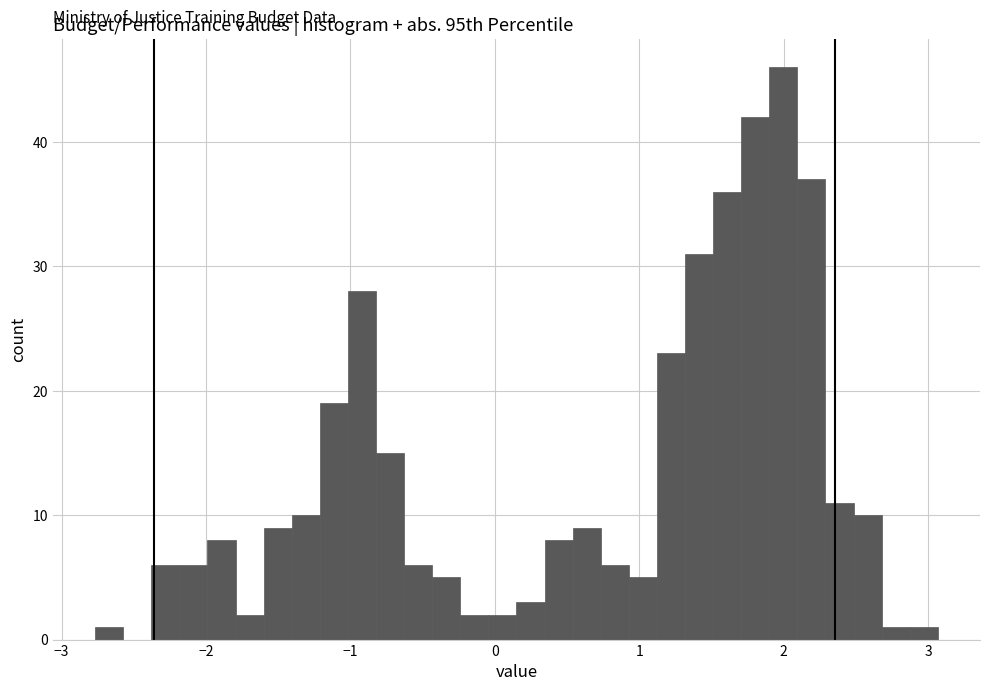

Read against the x-axis, roughly where is the centre of the tallest bar?

2.0